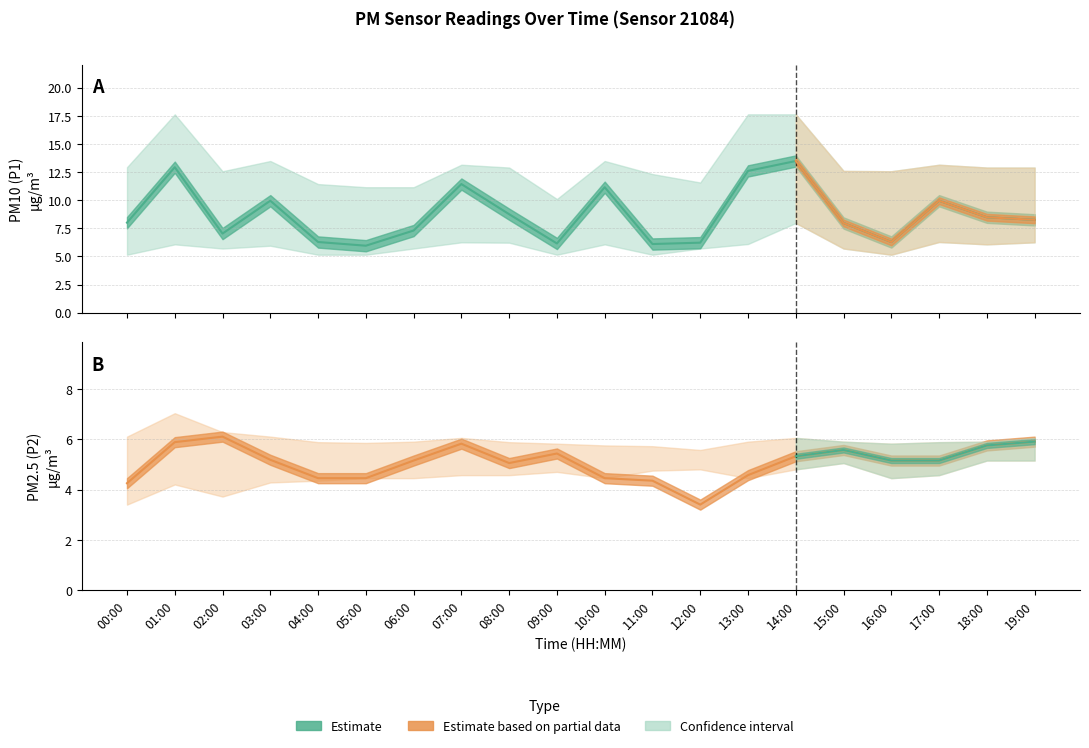

True or false: P2_upper and P2 cross at least once.

False